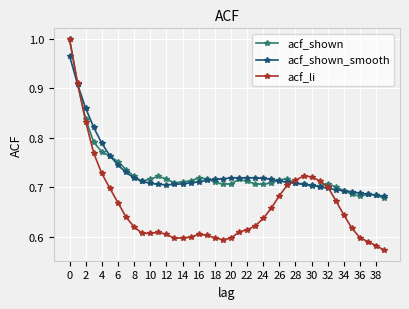

What are all the series names shown in the legend?

acf_shown, acf_shown_smooth, acf_li